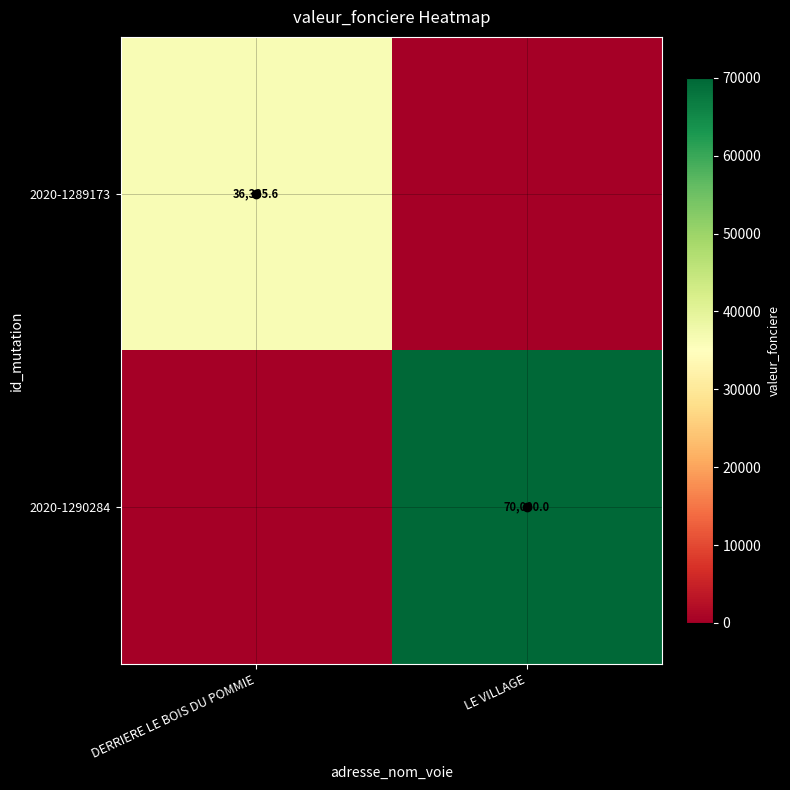

Is the value of 2020-1289173 at DERRIERE LE BOIS DU POMMIE greater than the value of 2020-1290284 at LE VILLAGE?

No